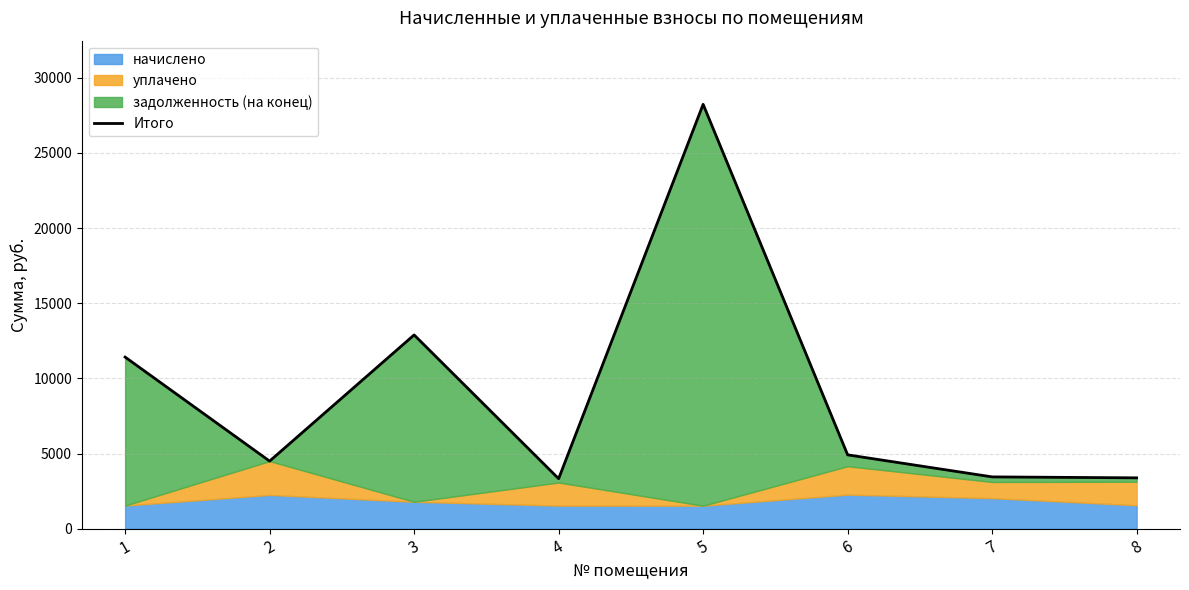

How many lines are shown in the chart?

1